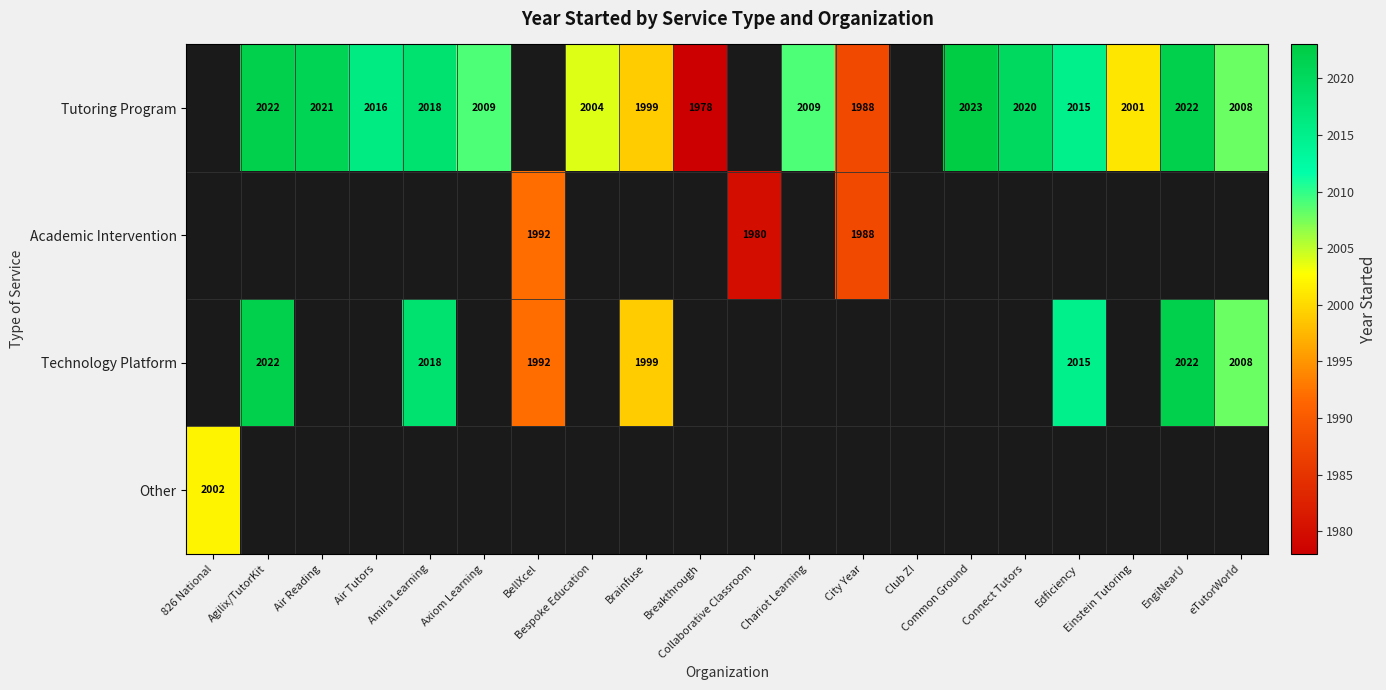

At which category does the chart reach its peak across all series?

Common Ground